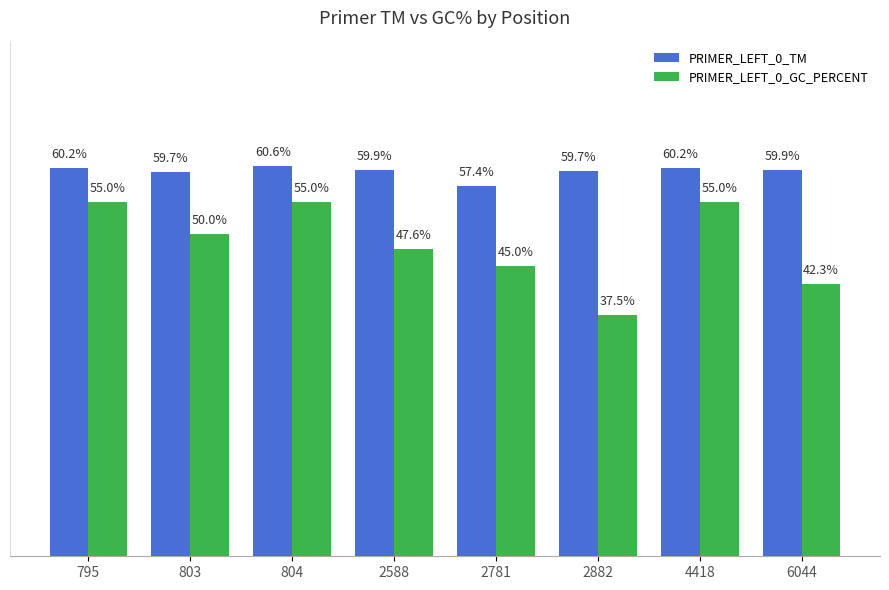

Which series has the largest range (max minus min)?

PRIMER_LEFT_0_GC_PERCENT